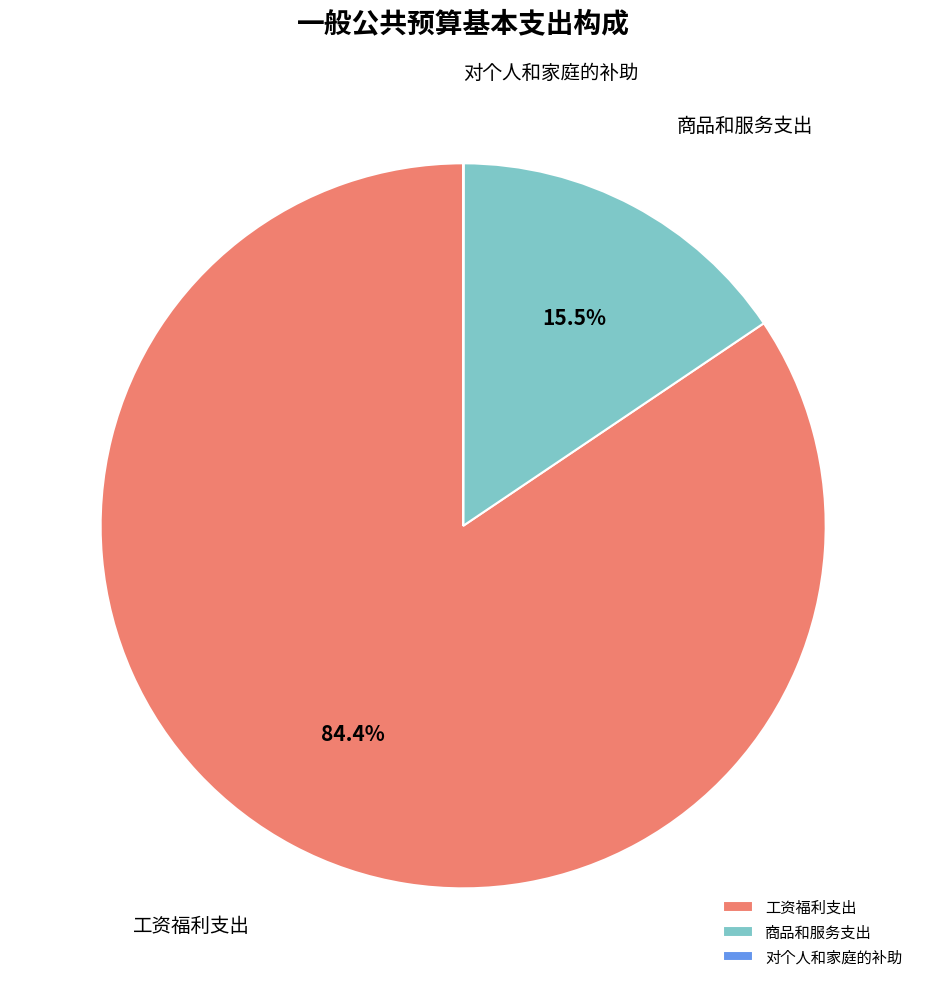

Does any single category account for the majority?

Yes